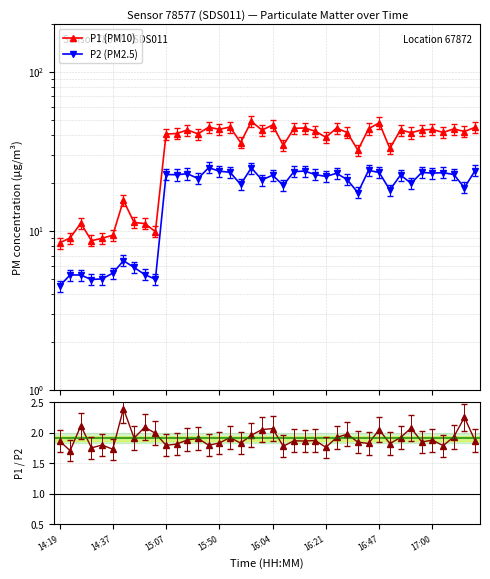

What is the value of the P1/P2 point at the 19th from the left?

2.0